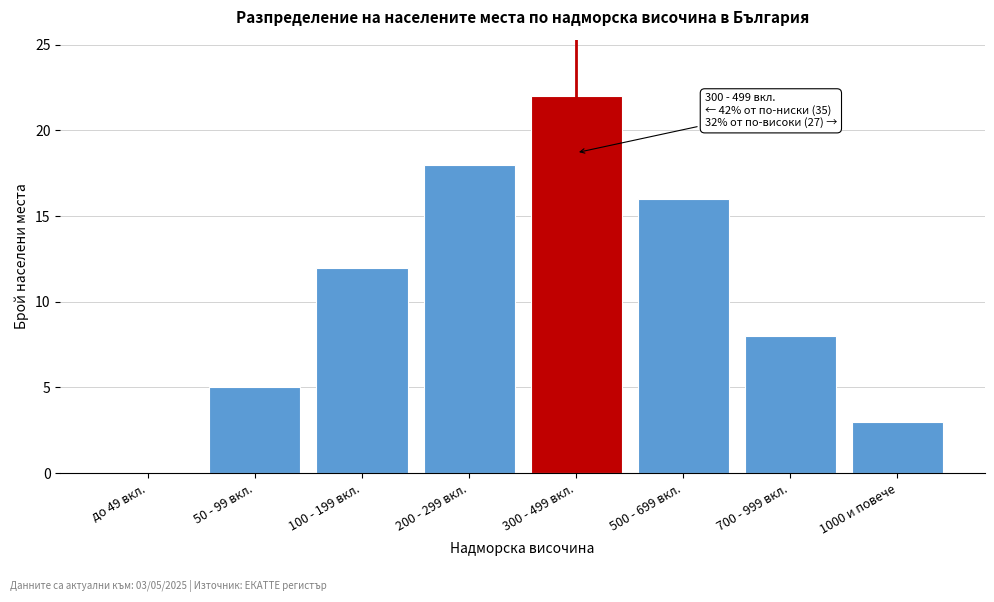

Reading left to right, transcribe all the data shown in this chart.

до 49 вкл.=0	50 - 99 вкл.=5	100 - 199 вкл.=12	200 - 299 вкл.=18	300 - 499 вкл.=22	500 - 699 вкл.=16	700 - 999 вкл.=8	1000 и повече=3